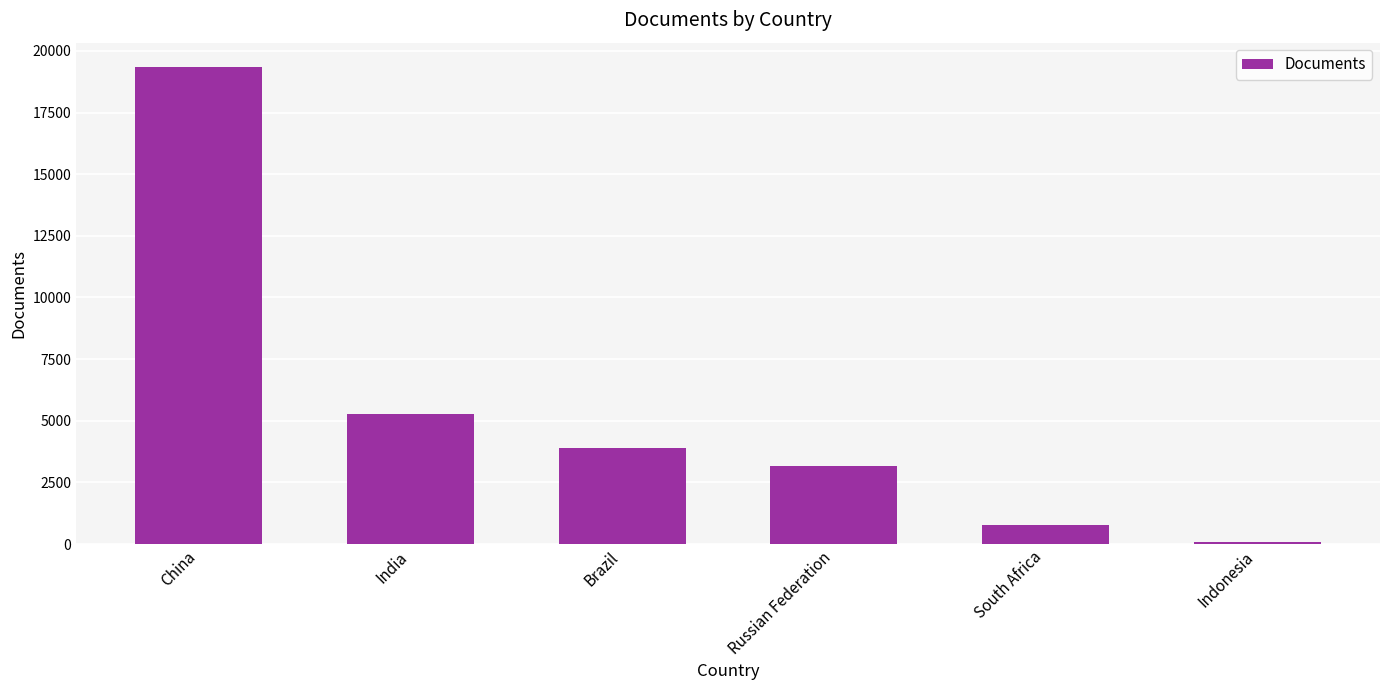

What is the change in value from South Africa to Indonesia?

-691